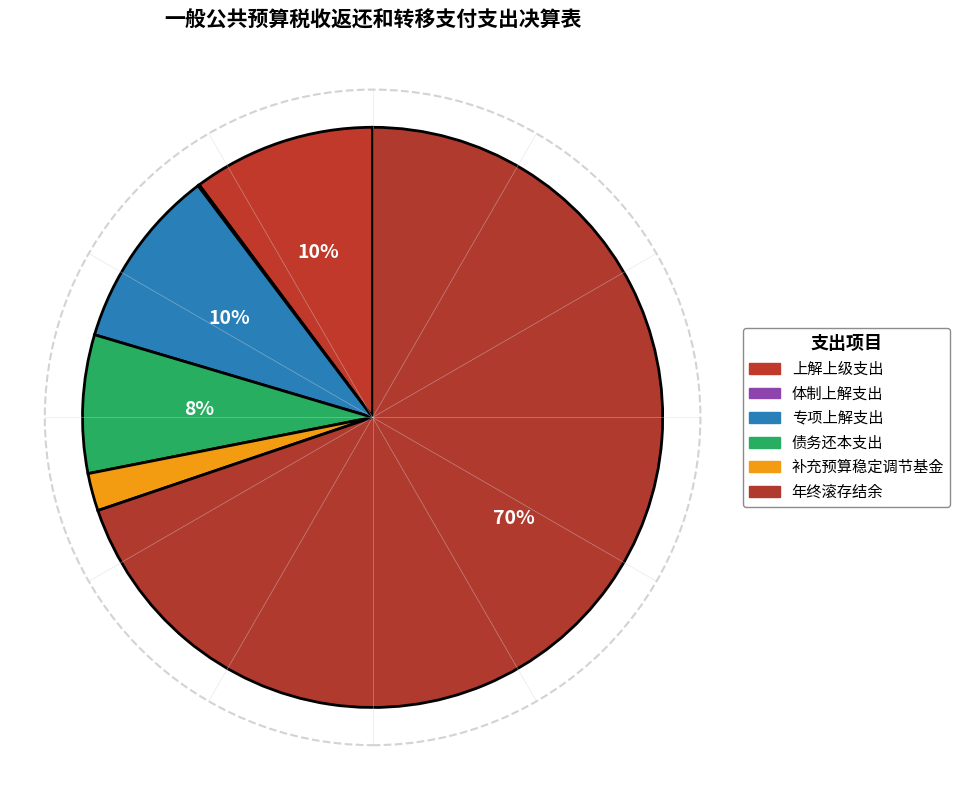

Which slice is the smallest?

体制上解支出